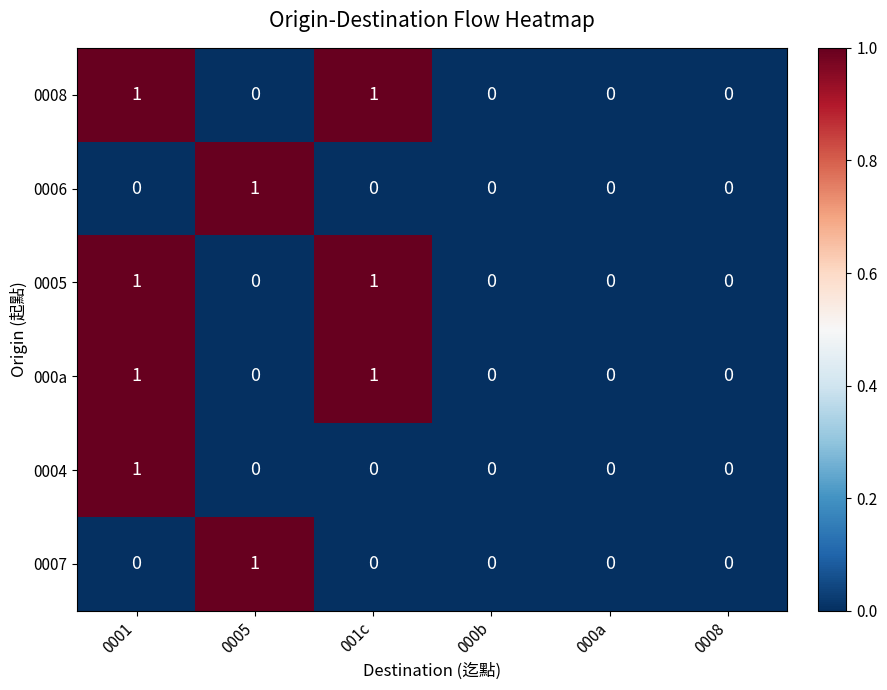

Is the value of 000a at 0008 greater than the value of 0005 at 001c?

No